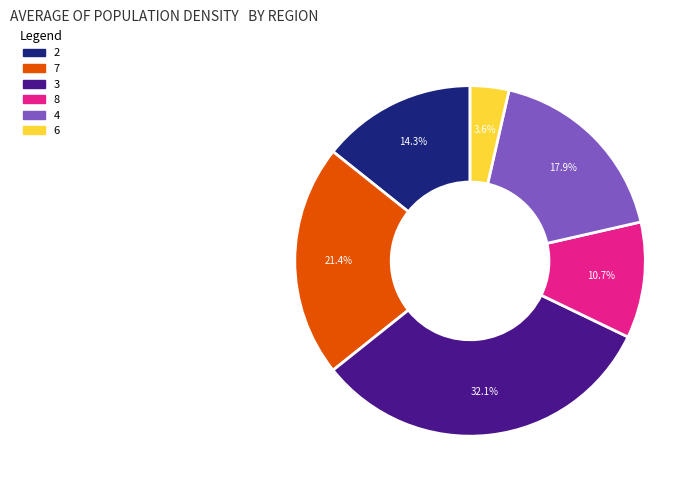

How much of the chart is everything except 6?

96.4%